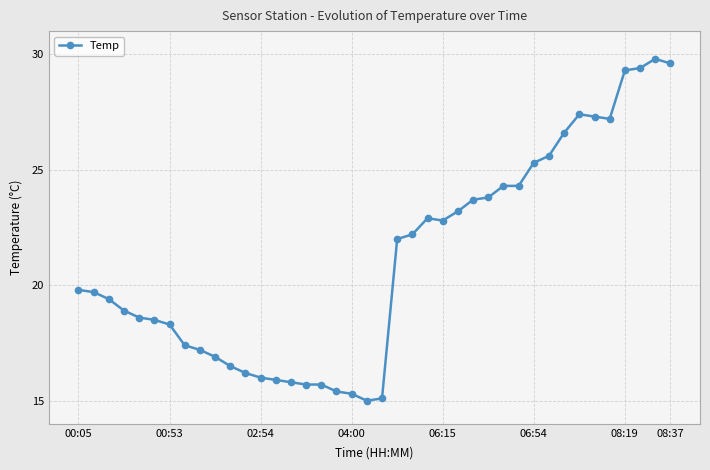

What is the value of the 8th point from the left?

17.4